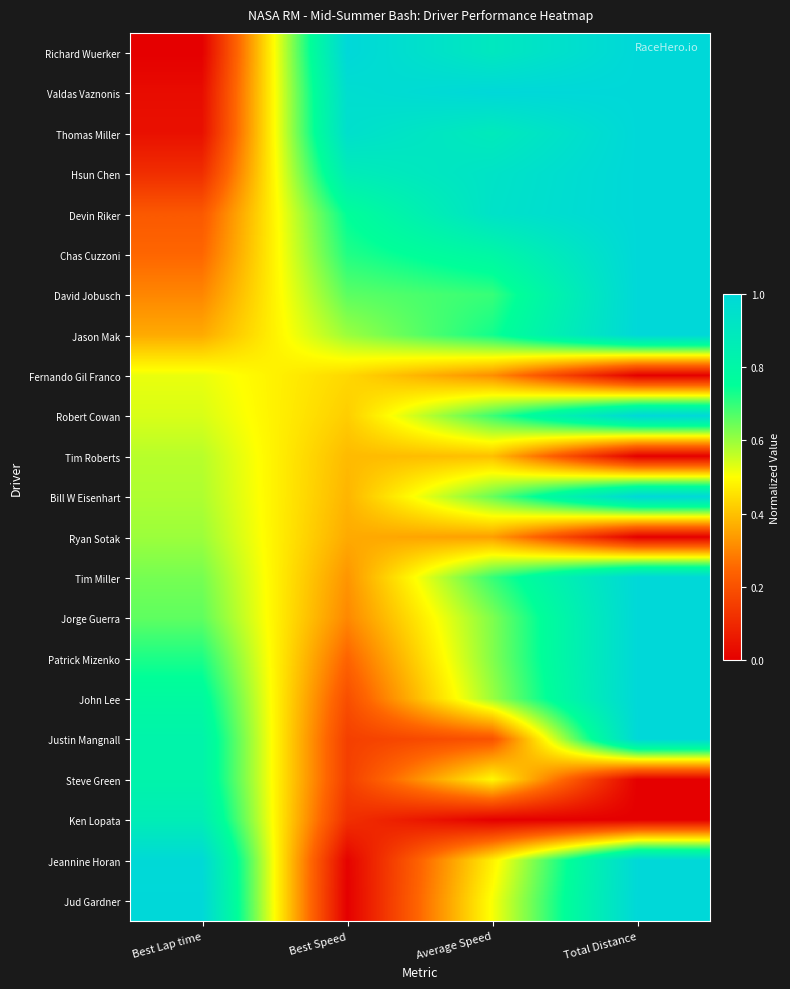

Between Best Lap time and Best Speed, which series saw the biggest shift?

Richard Wuerker